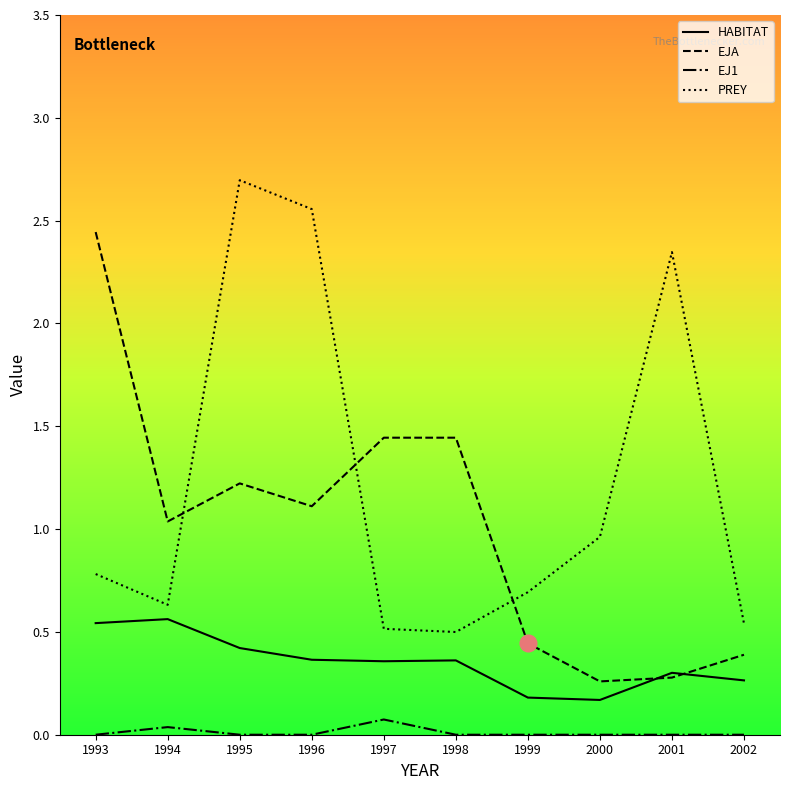

The value of PREY at 1994 is 1.1. True or false?

False